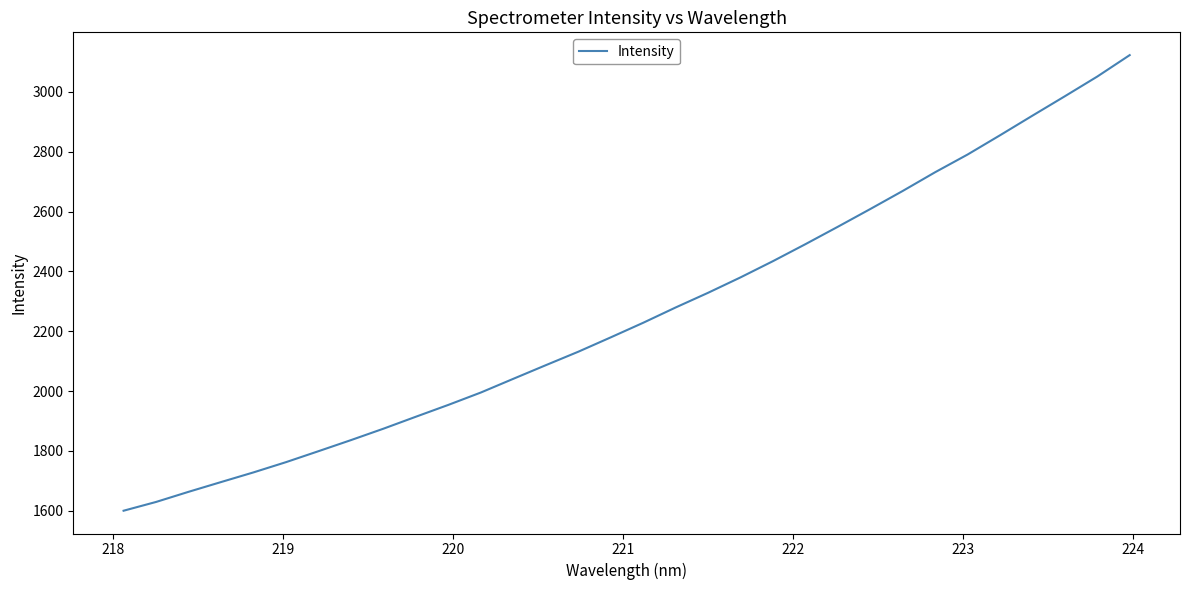

What is the difference between the maximum and minimum values?

1522.6